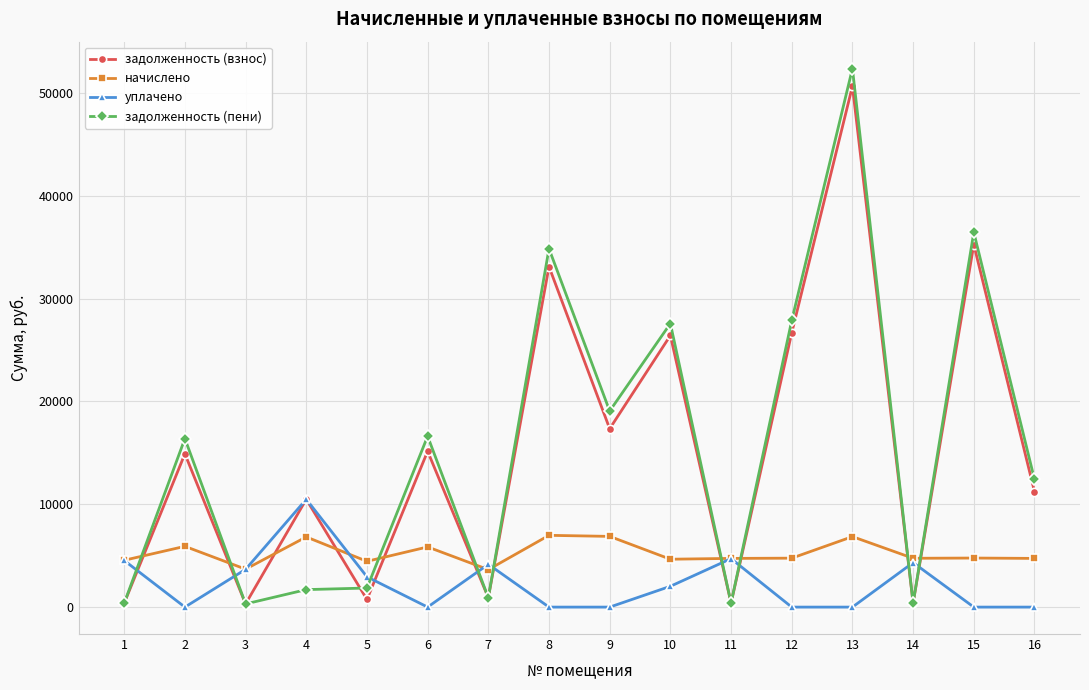

Which series has the largest range (max minus min)?

задолженность (пени)